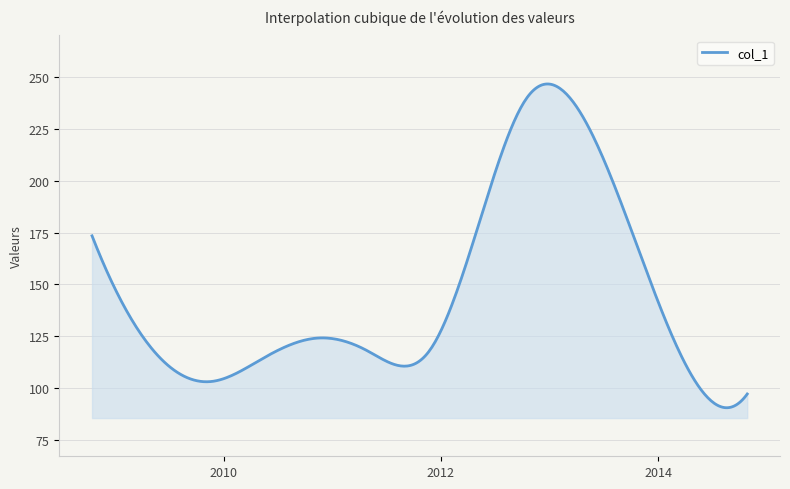

What is the greatest value displayed?

246.8